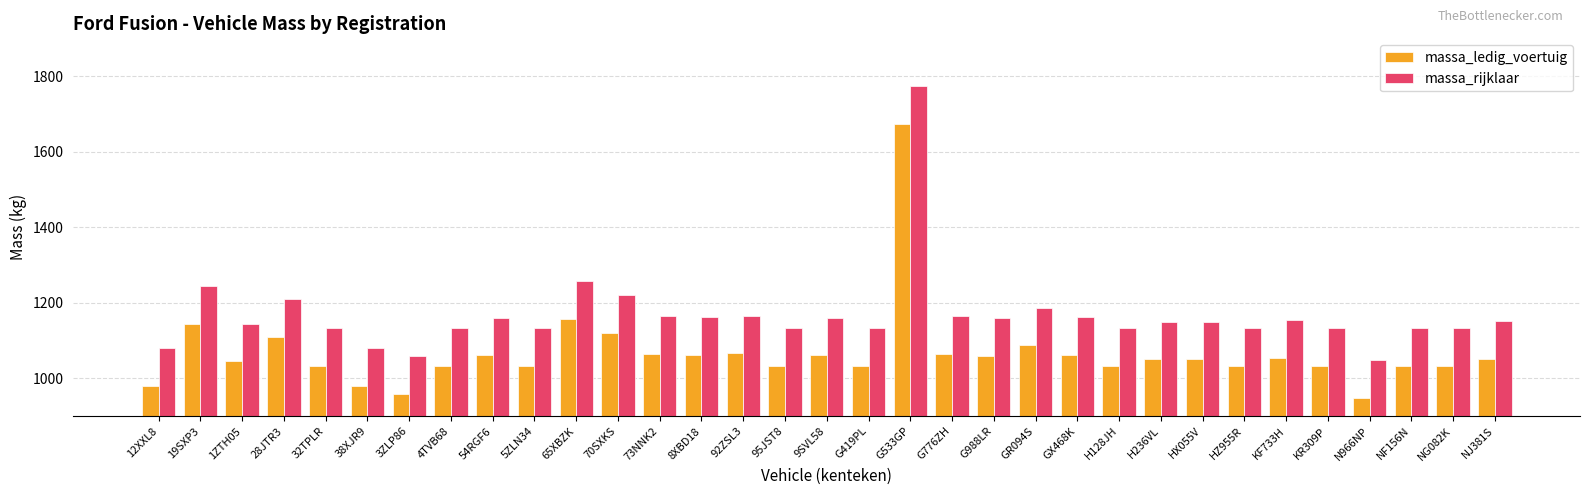

Read the massa_ledig_voertuig value at 19SXP3.

1144